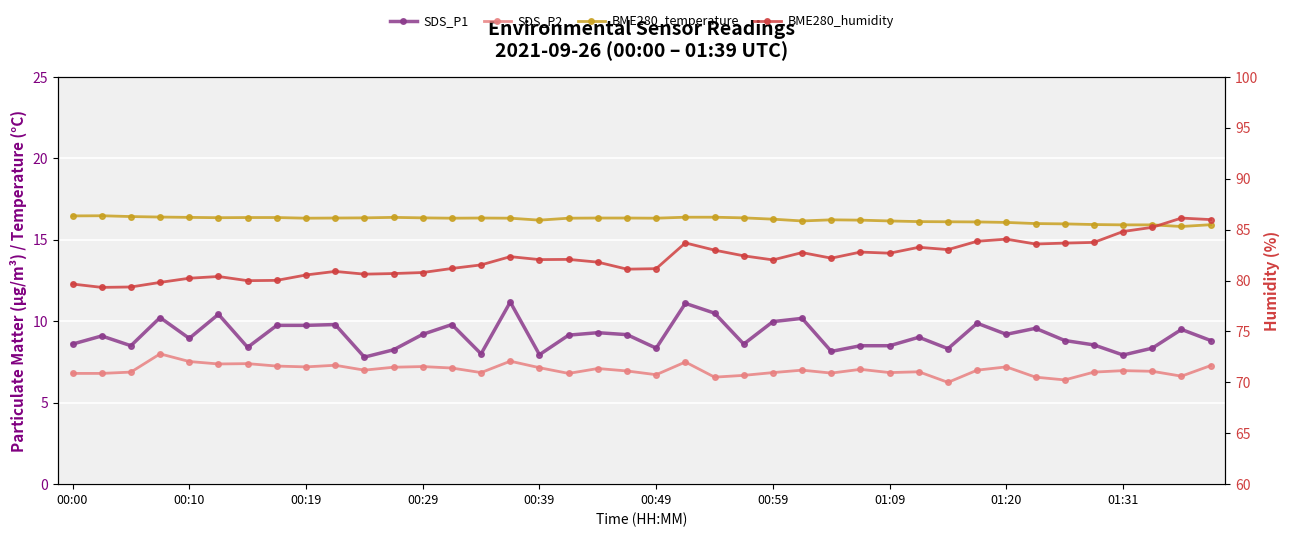

What is the difference between the second highest and minimum values in the SDS_P2 series?

1.3